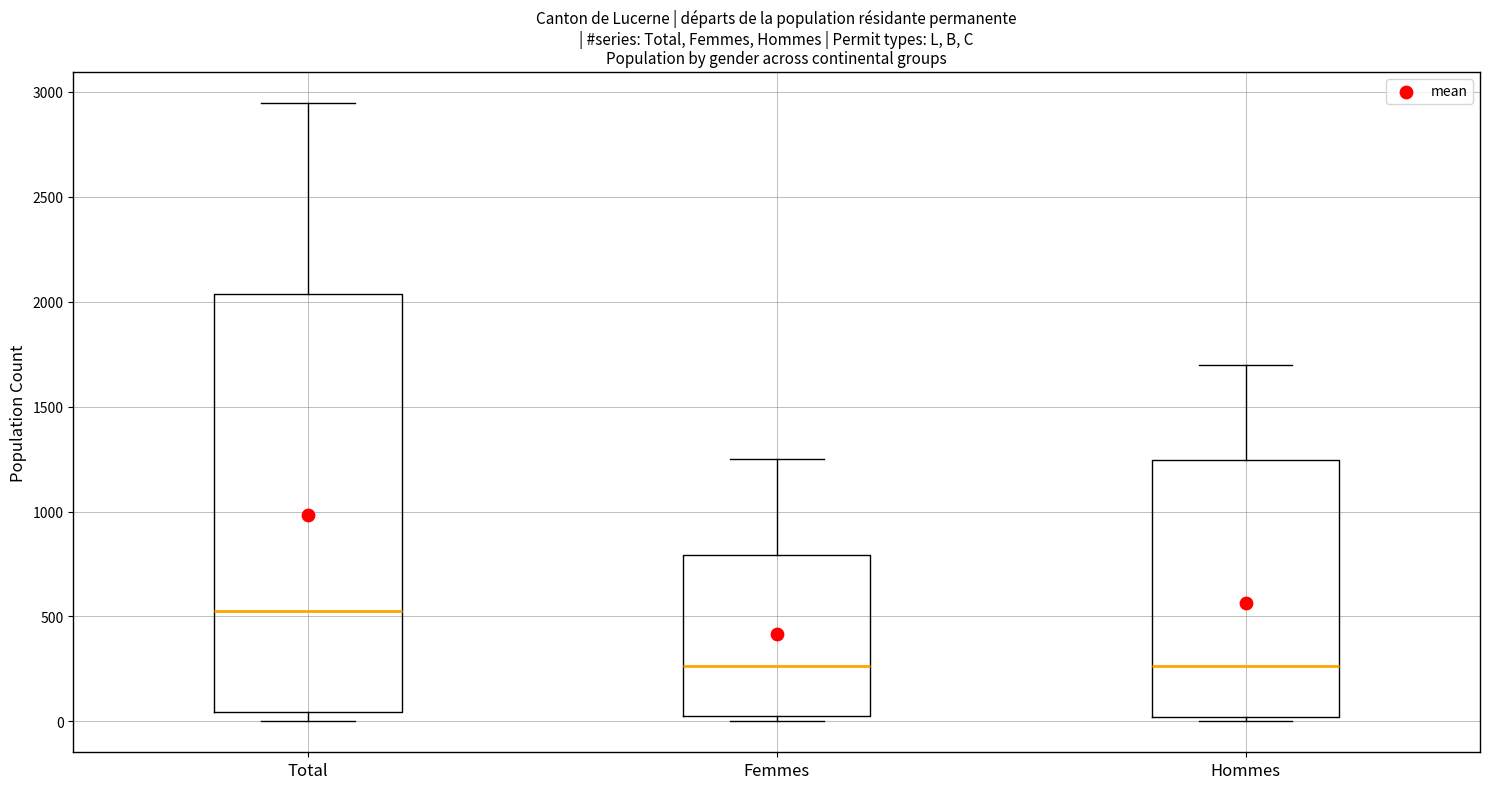

Which box's median line is the highest?

Total